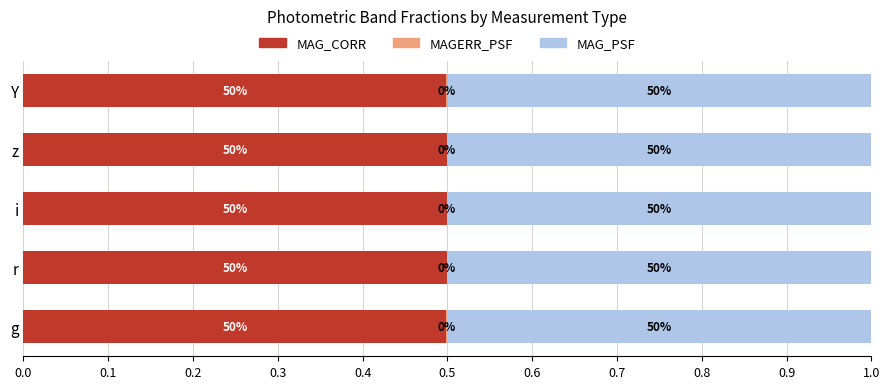

How many data points does each series have?

5